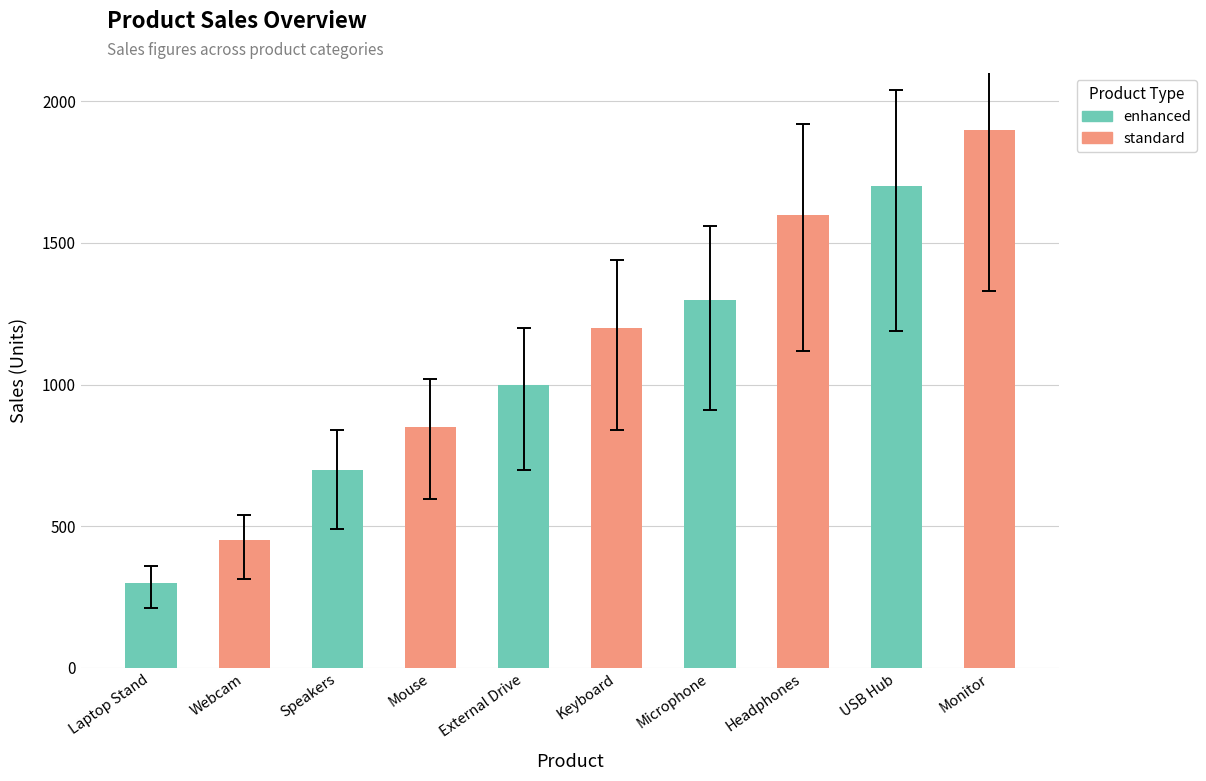

Reading left to right, extract all data points from this chart.

Laptop Stand=300	Webcam=450	Speakers=700	Mouse=850	External Drive=1000	Keyboard=1200	Microphone=1300	Headphones=1600	USB Hub=1700	Monitor=1900